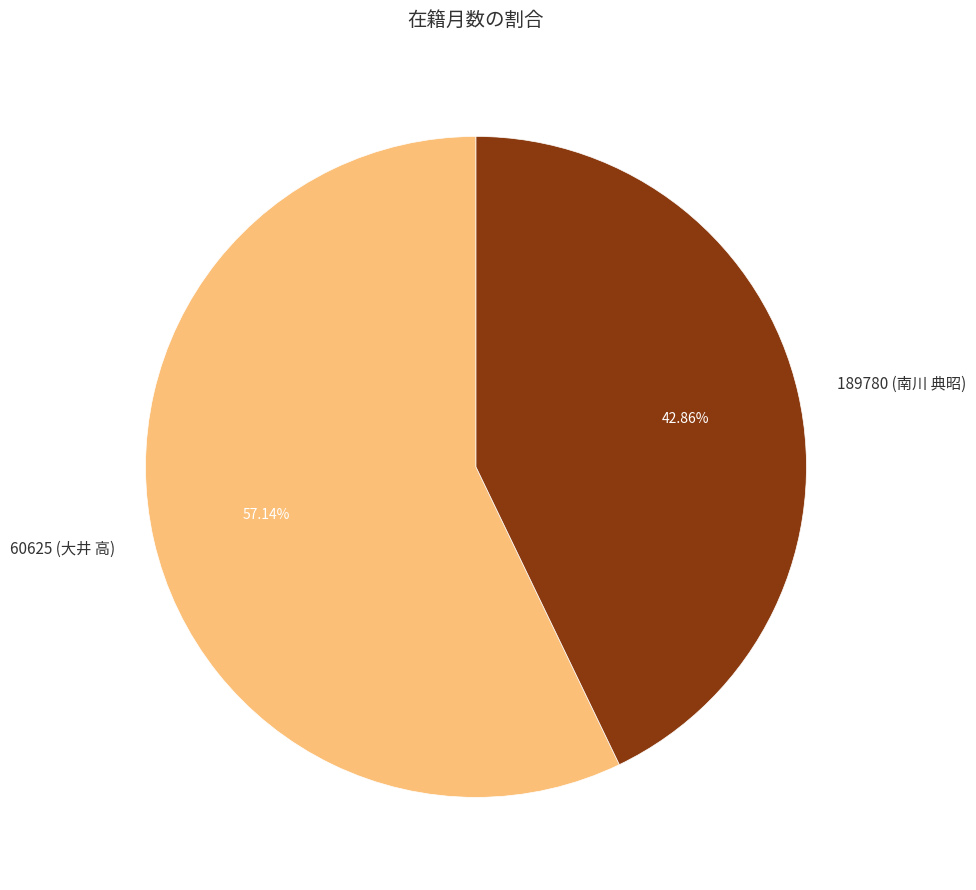

Count the number of slices in the pie.

2